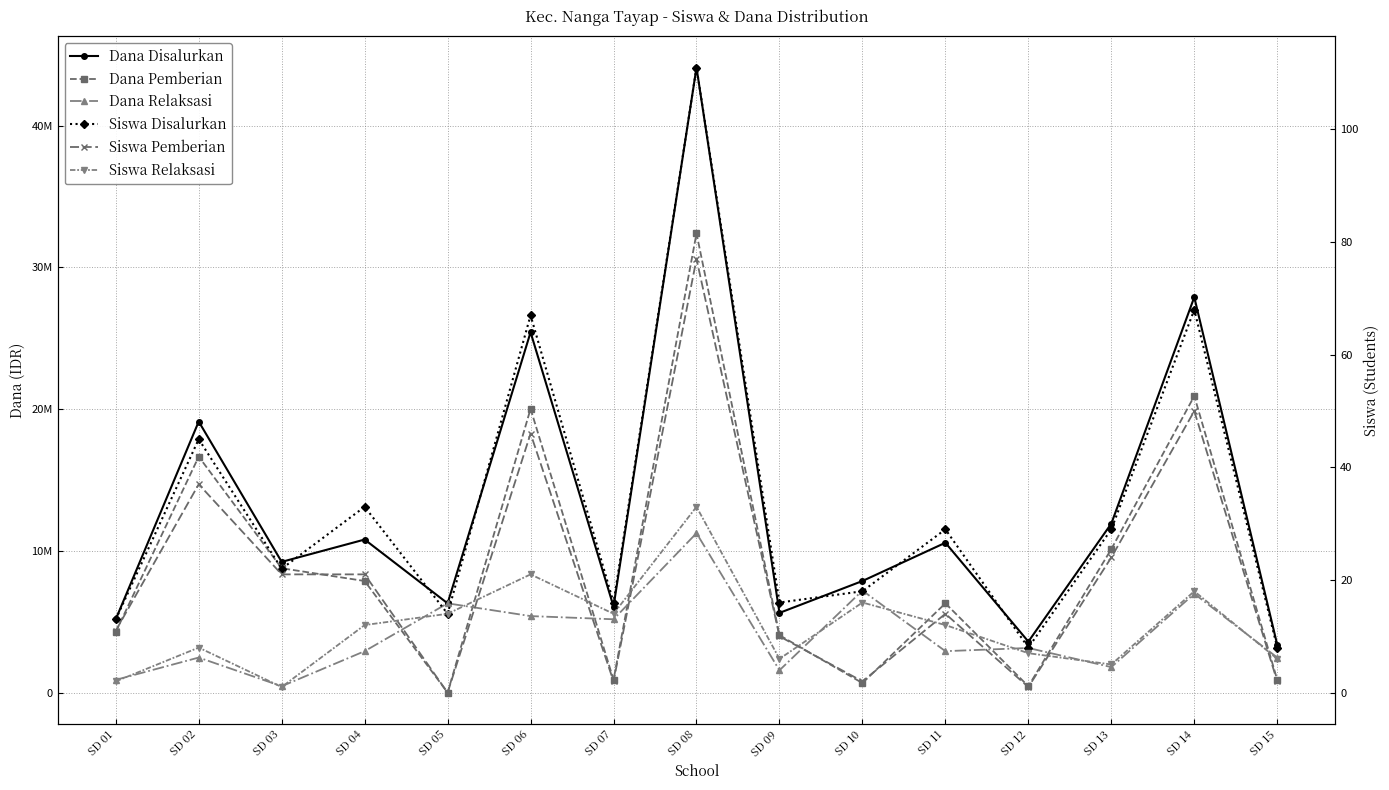

Which series has the largest total across all categories?

Dana Disalurkan